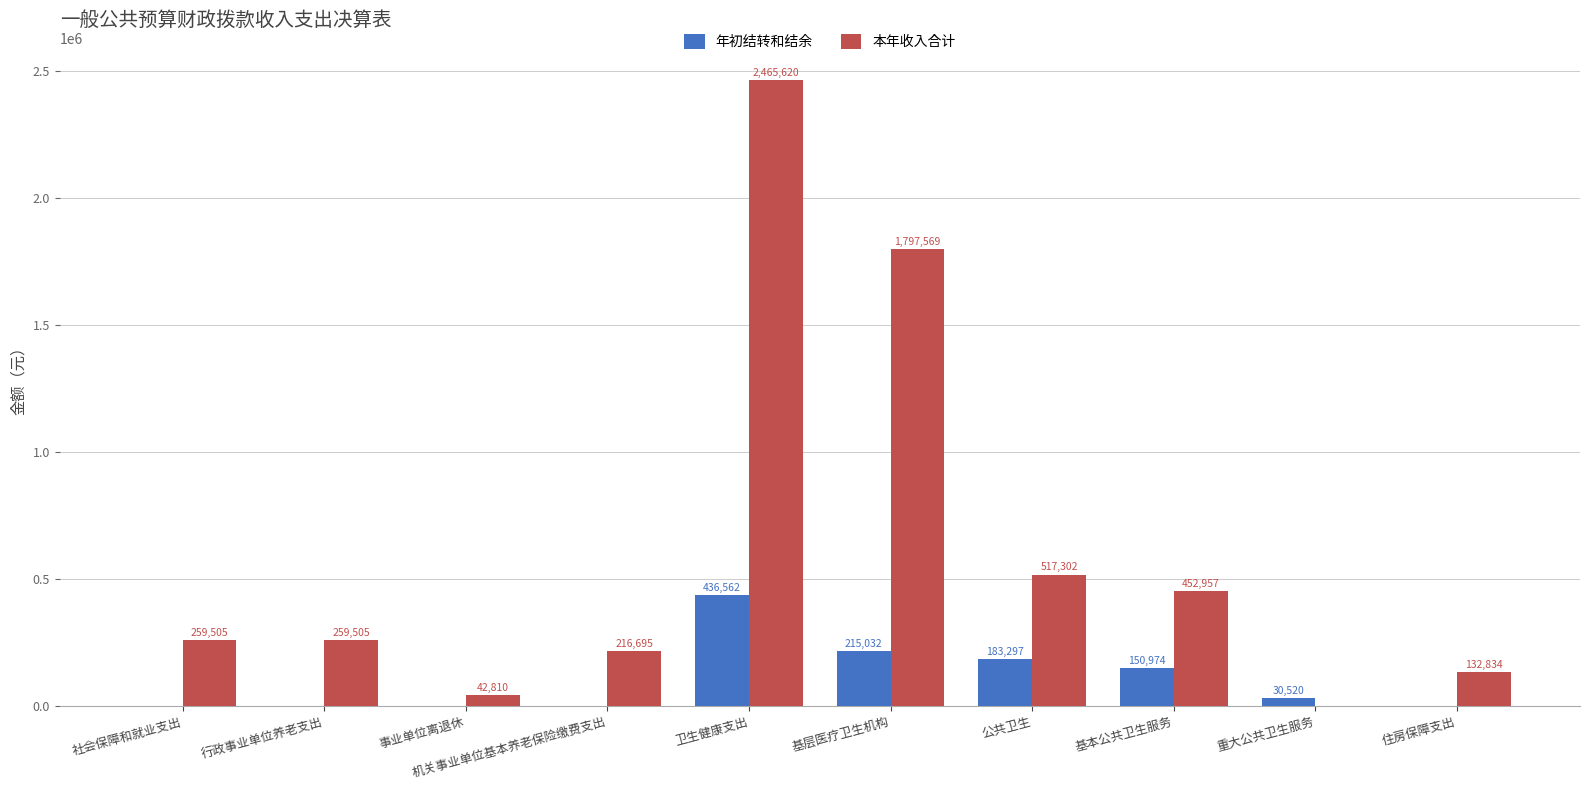

How many values in the 本年收入合计 series exceed 259505?

6